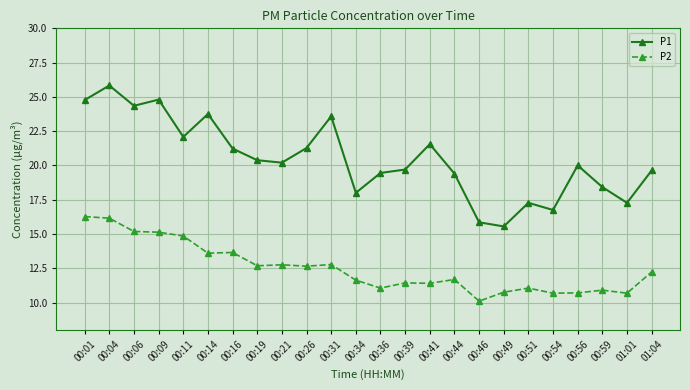

At 00:49, list the series in order from largest to smallest.

P1, P2